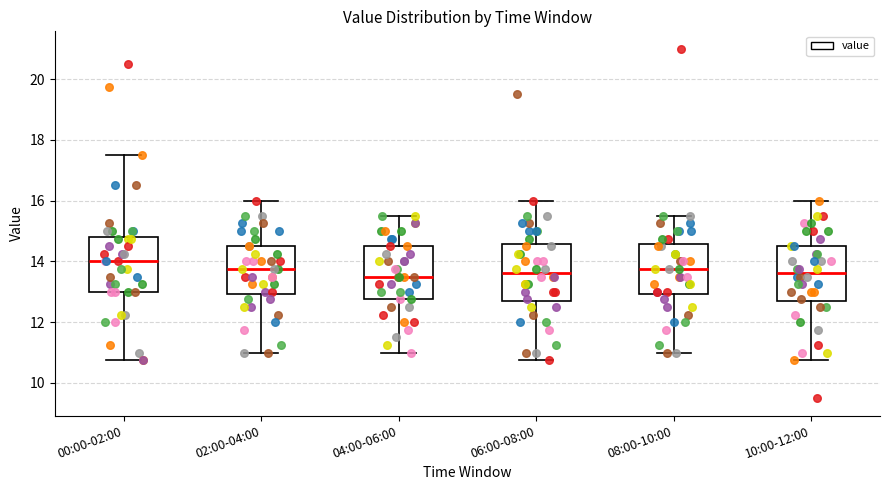

Reading left to right, transcribe this box plot: for each box, give where its median line is, the range the box spans, and where its two whiskers end, as read against the y-axis. The values are not printed on the chart, so give them approximately, as read against the axis.

00:00-02:00: median 14.0, box 13.0 to 14.8, whiskers 10.8 to 17.6
02:00-04:00: median 13.8, box 13.0 to 14.6, whiskers 11.0 to 16.0
04:00-06:00: median 13.6, box 12.8 to 14.6, whiskers 11.0 to 15.6
06:00-08:00: median 13.6, box 12.6 to 14.6, whiskers 10.8 to 16.0
08:00-10:00: median 13.8, box 13.0 to 14.6, whiskers 11.0 to 15.6
10:00-12:00: median 13.6, box 12.6 to 14.6, whiskers 10.8 to 16.0